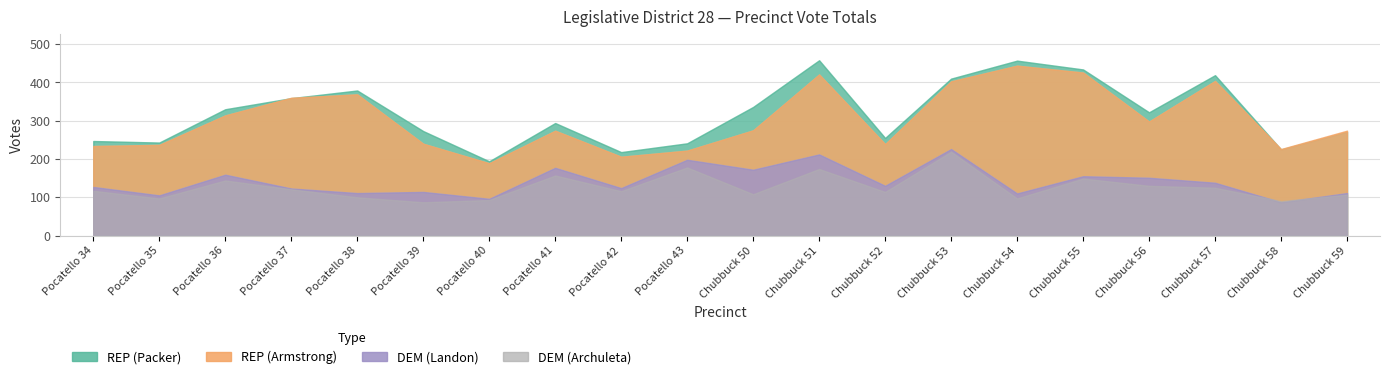

At which category does DEM (Archuleta) reach its first local valley?

Pocatello 35